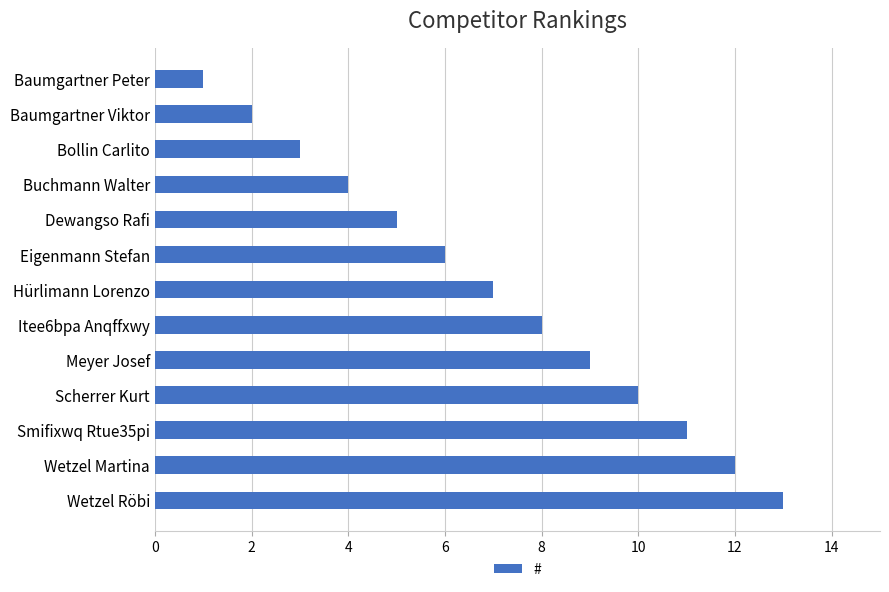

Rank the categories by value from lowest to highest.

Baumgartner Peter, Baumgartner Viktor, Bollin Carlito, Buchmann Walter, Dewangso Rafi, Eigenmann Stefan, Hürlimann Lorenzo, Itee6bpa Anqffxwy, Meyer Josef, Scherrer Kurt, Smifixwq Rtue35pi, Wetzel Martina, Wetzel Röbi